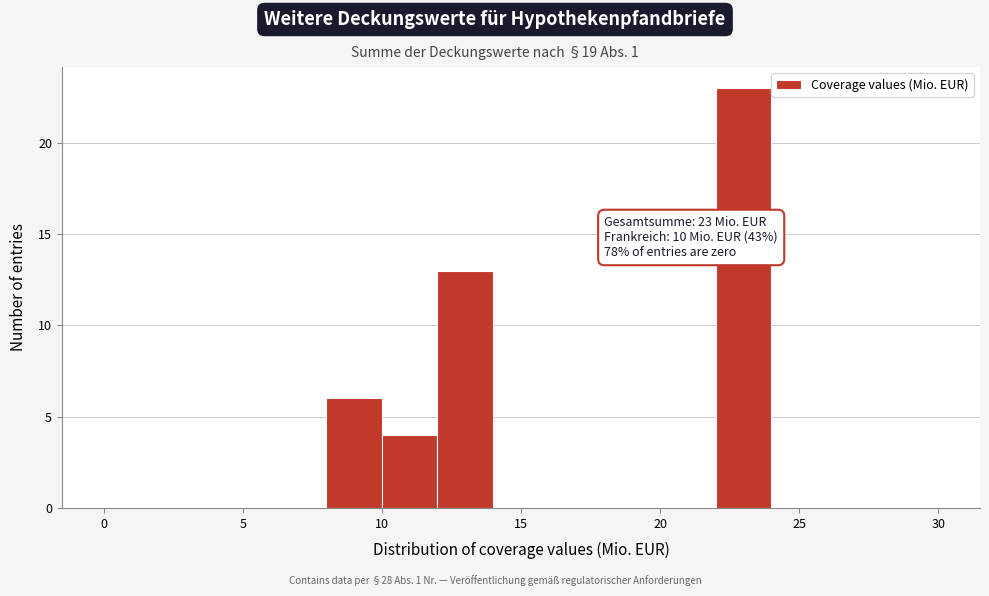

Over which range of the x-axis is the bar tallest?

22 to 24